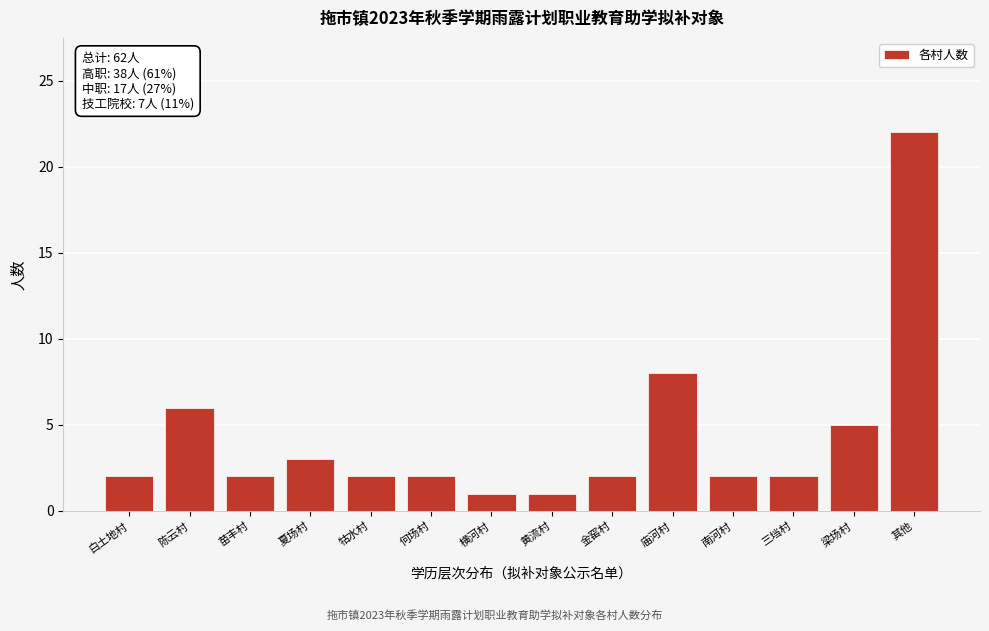

Reading left to right, extract all data points from this chart.

白土地村=2	陈云村=6	苗丰村=2	夏场村=3	牯水村=2	何场村=2	横河村=1	黄流村=1	金窑村=2	庙河村=8	南河村=2	三垱村=2	梁场村=5	其他=22